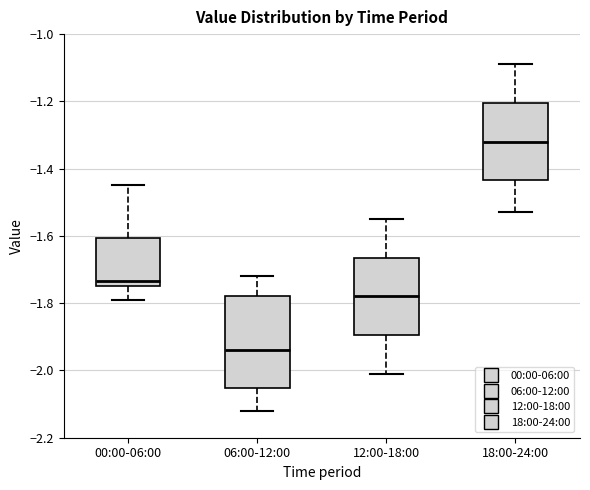

Where is the lower edge of the box for 18:00-24:00 on the y-axis? The values are not printed on the chart, so give them approximately, as read against the axis.

-1.44